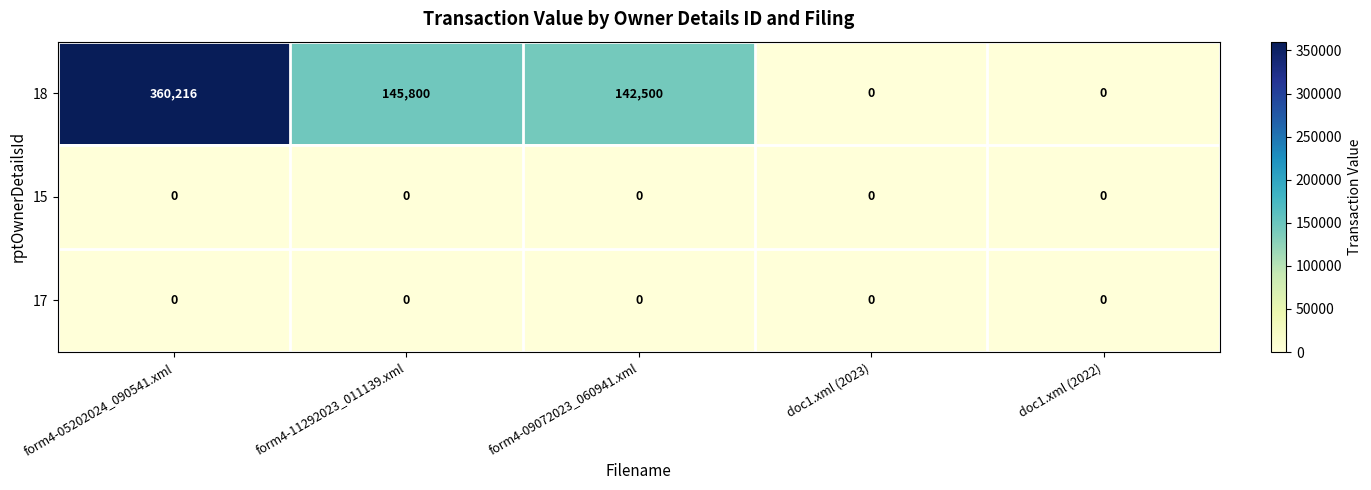

The 18 series shows 230121 at form4-11292023_011139.xml. True or false?

False